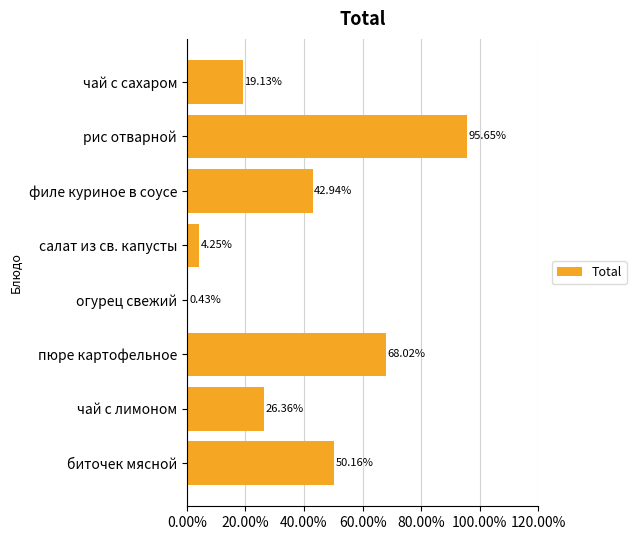

How many bars are there in total?

8